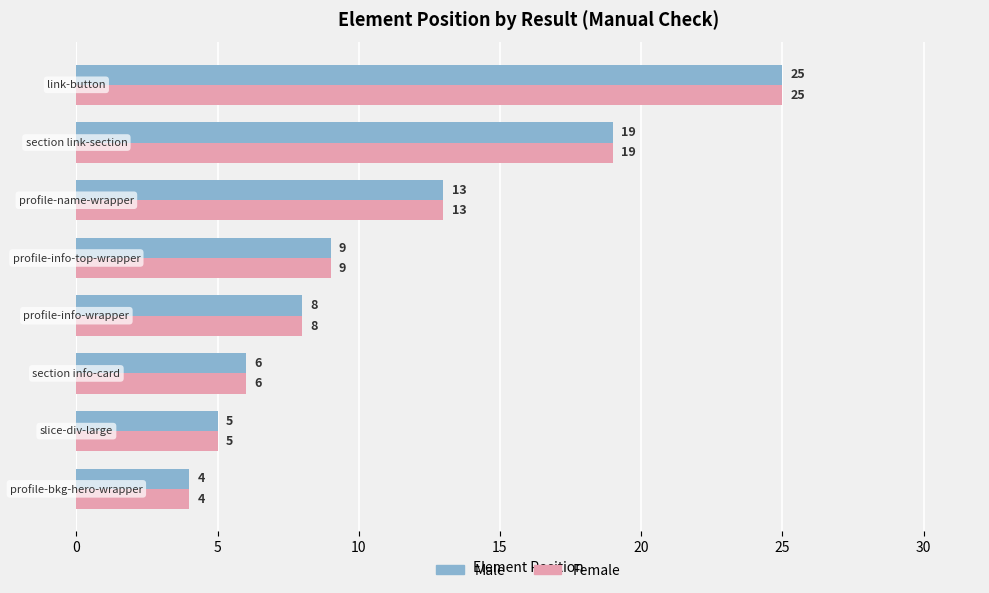

What is the greatest value displayed?

25